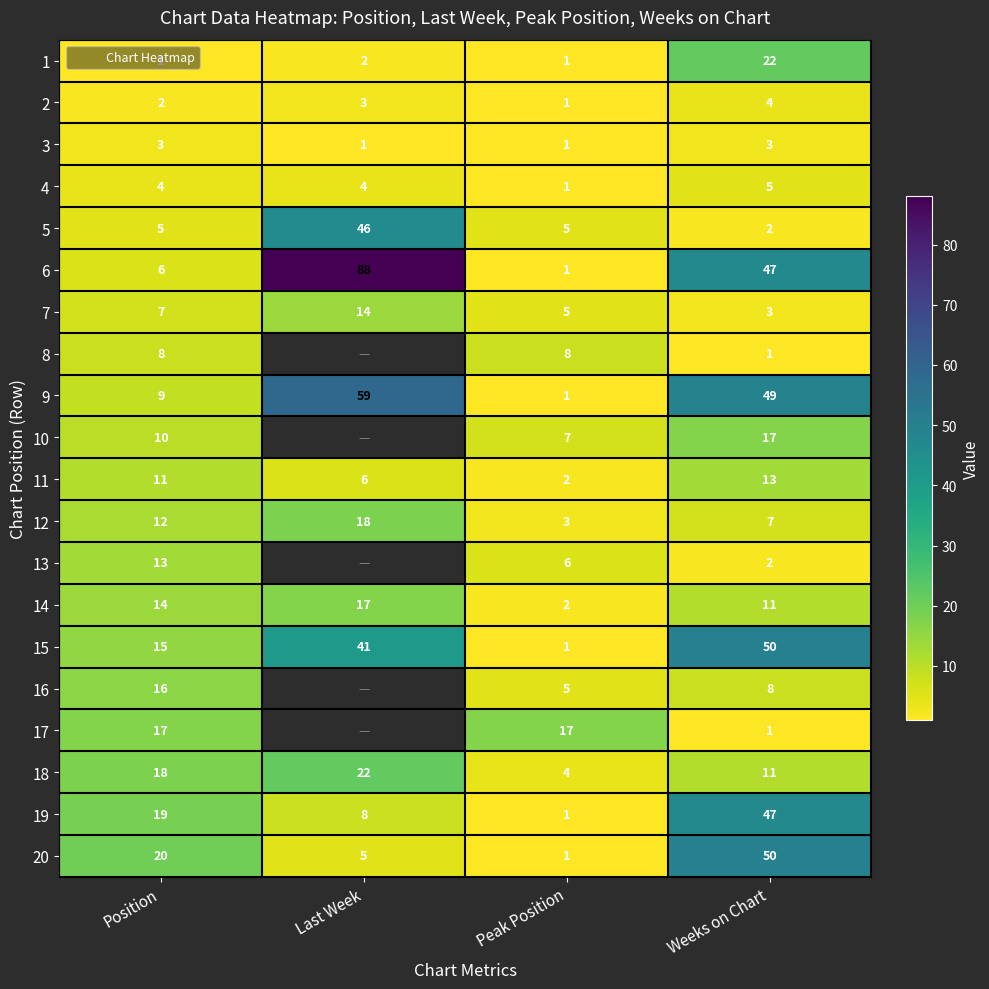

True or false: 11 has a value of 13.0 at Weeks on Chart.

True